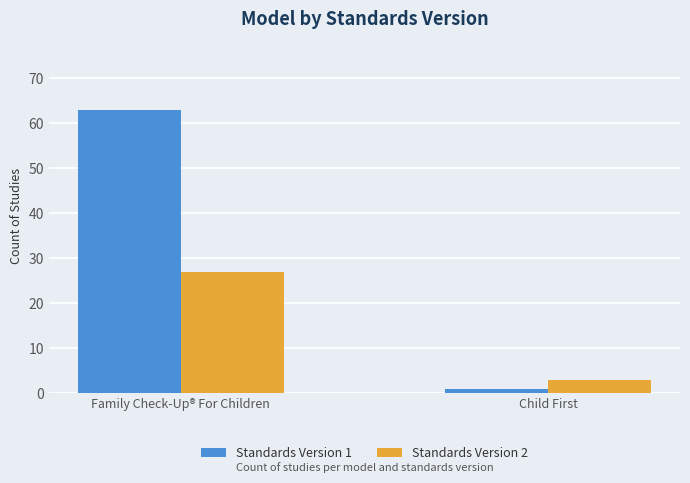

What is the greatest value displayed?

63